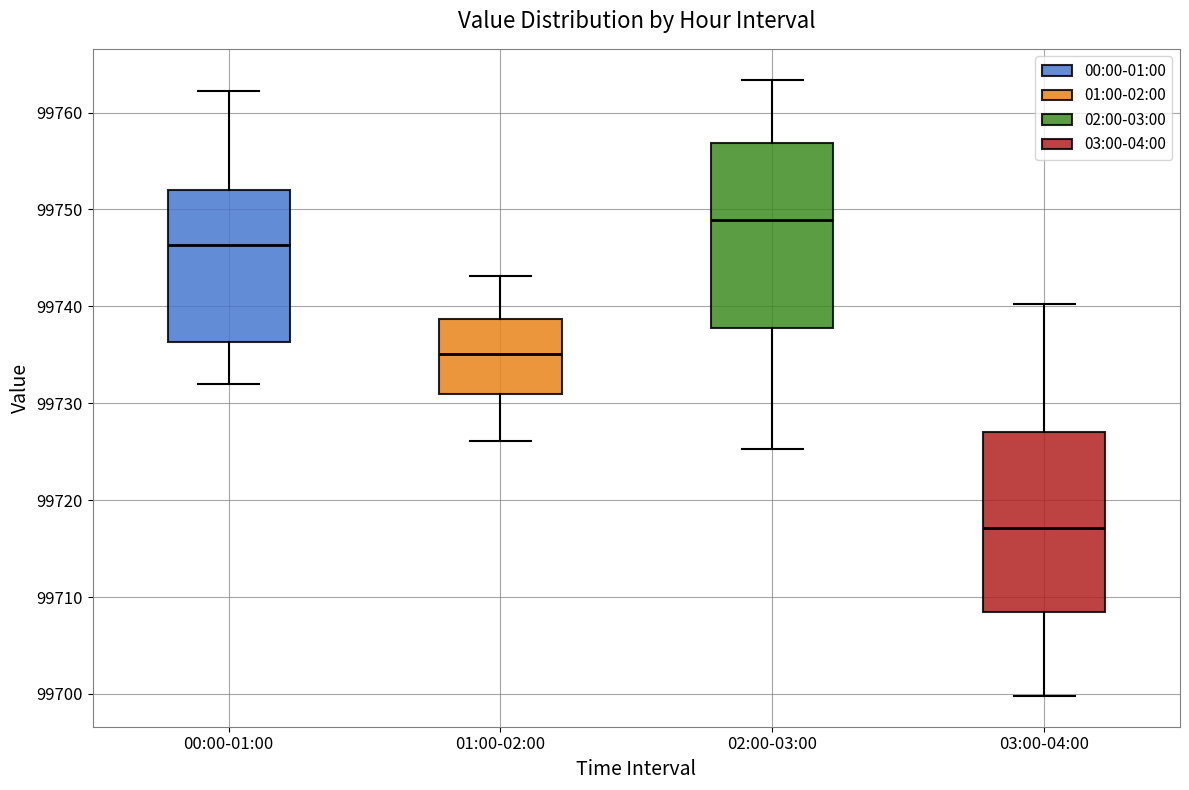

Where is the lower edge of the box for 03:00-04:00 on the y-axis? The values are not printed on the chart, so give them approximately, as read against the axis.

99708